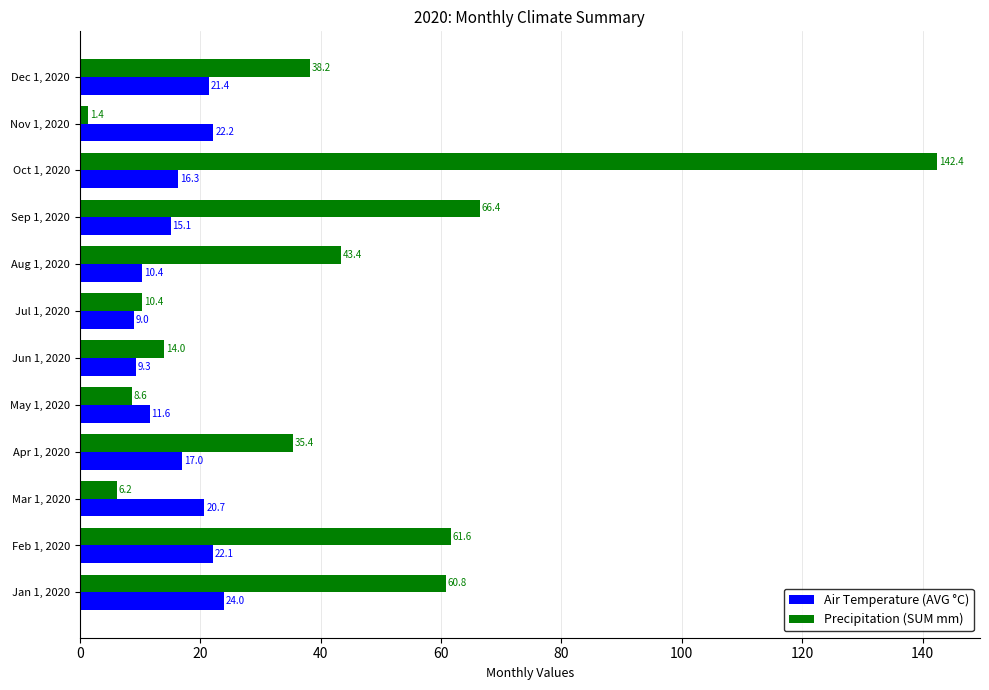

What is the average value of the Precipitation (SUM mm) series?

40.7